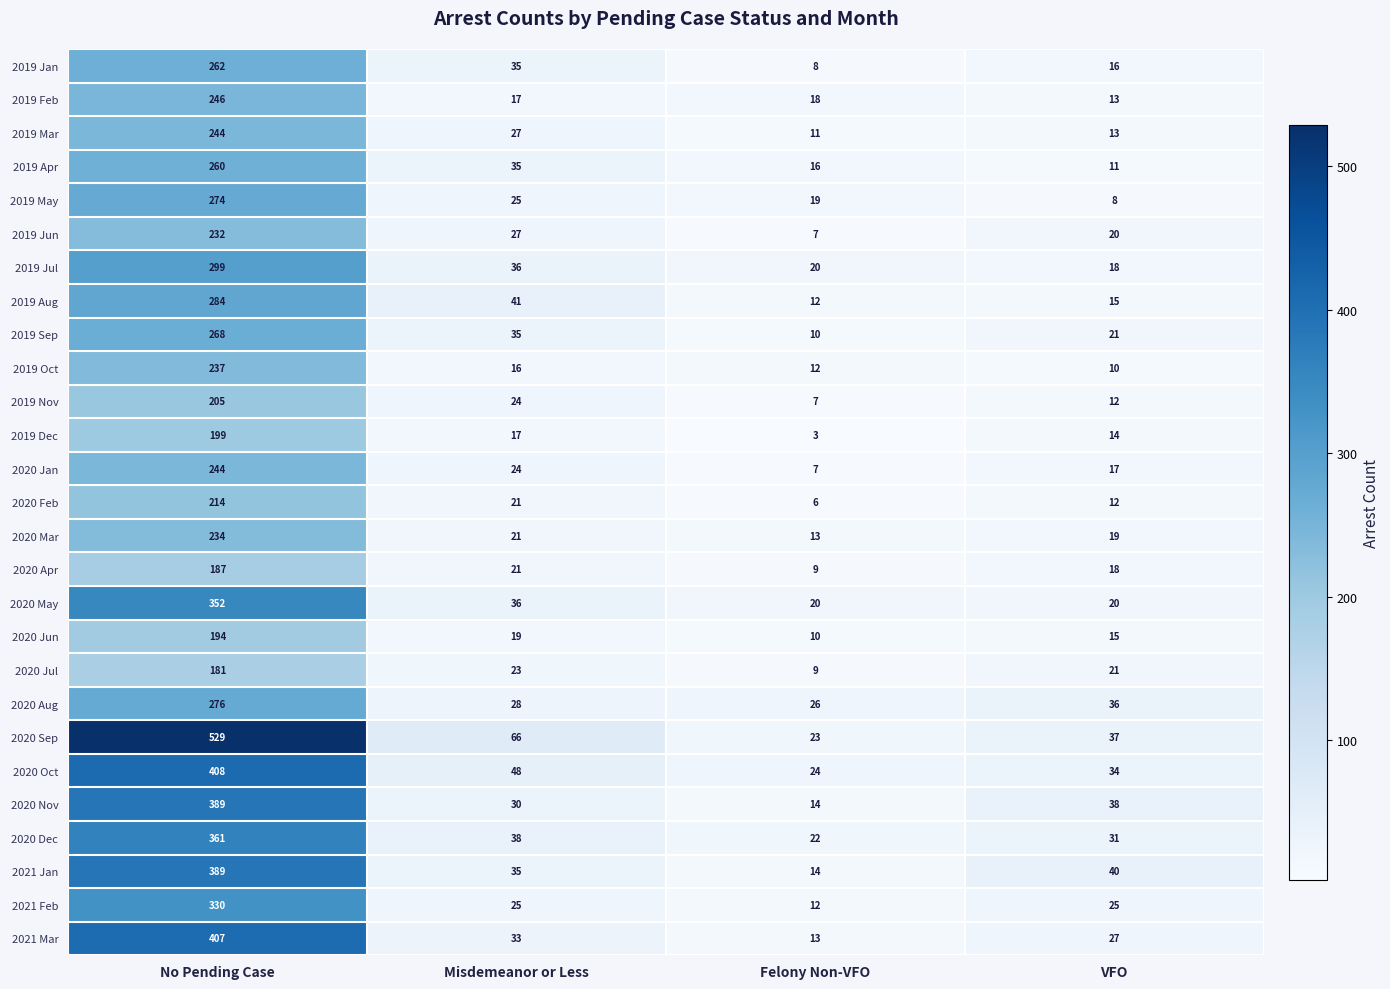

Which category has the highest value in the 2020 Aug series?

No Pending Case